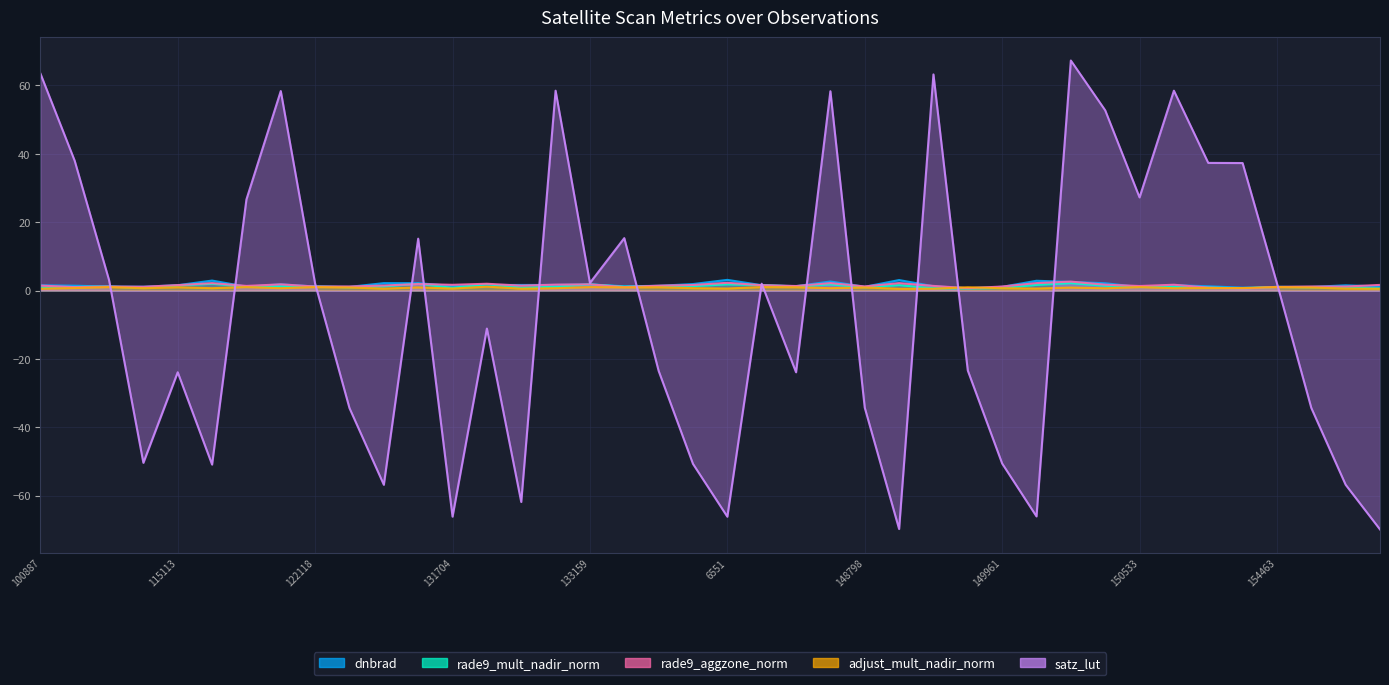

What are all the series names shown in the legend?

dnbrad, rade9_mult_nadir_norm, rade9_aggzone_norm, adjust_mult_nadir_norm, satz_lut